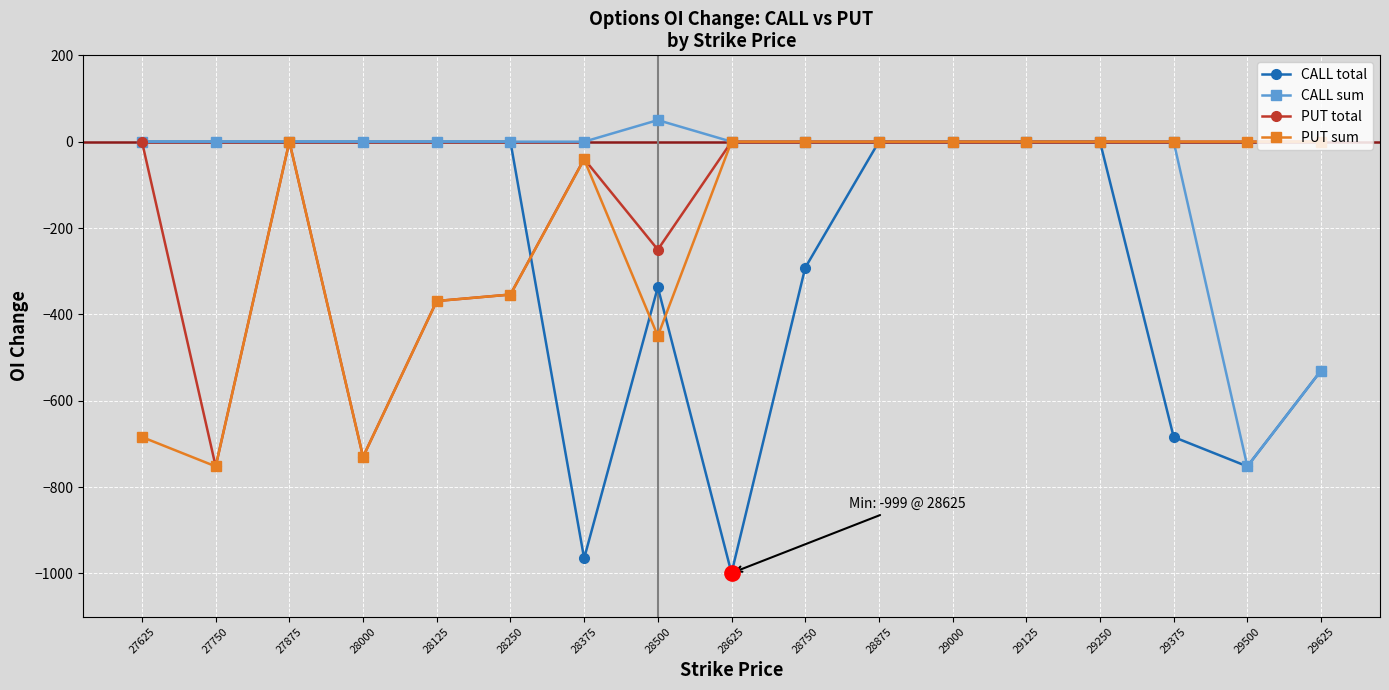

What is the greatest value displayed?

50